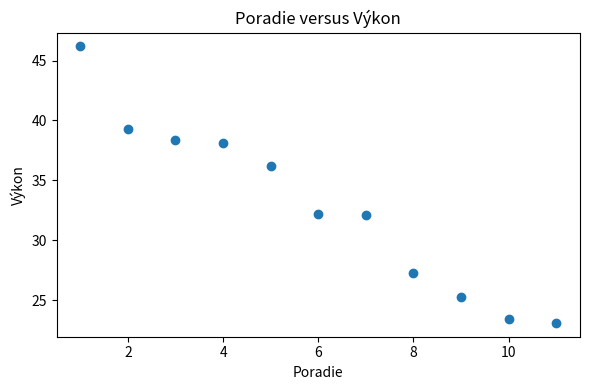

What is the average X value?

6.0